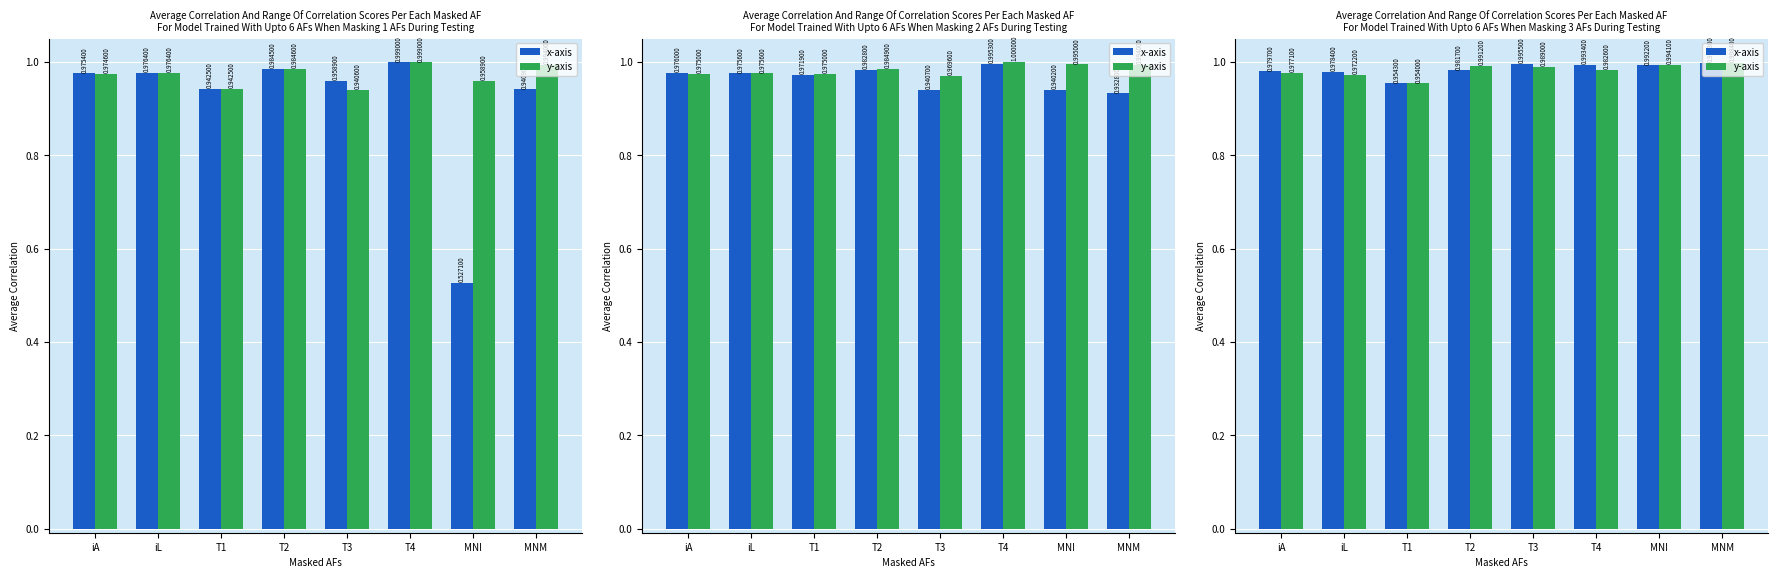

True or false: y-axis has a value of 1.5 at T2.

False